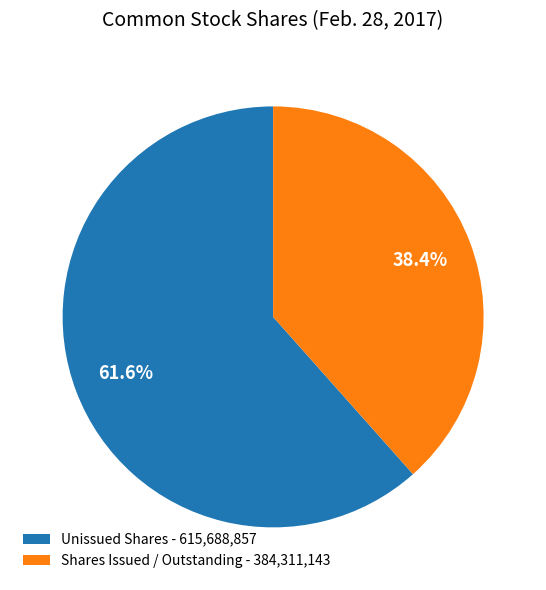

Which slice is the largest?

Unissued Shares - 615,688,857